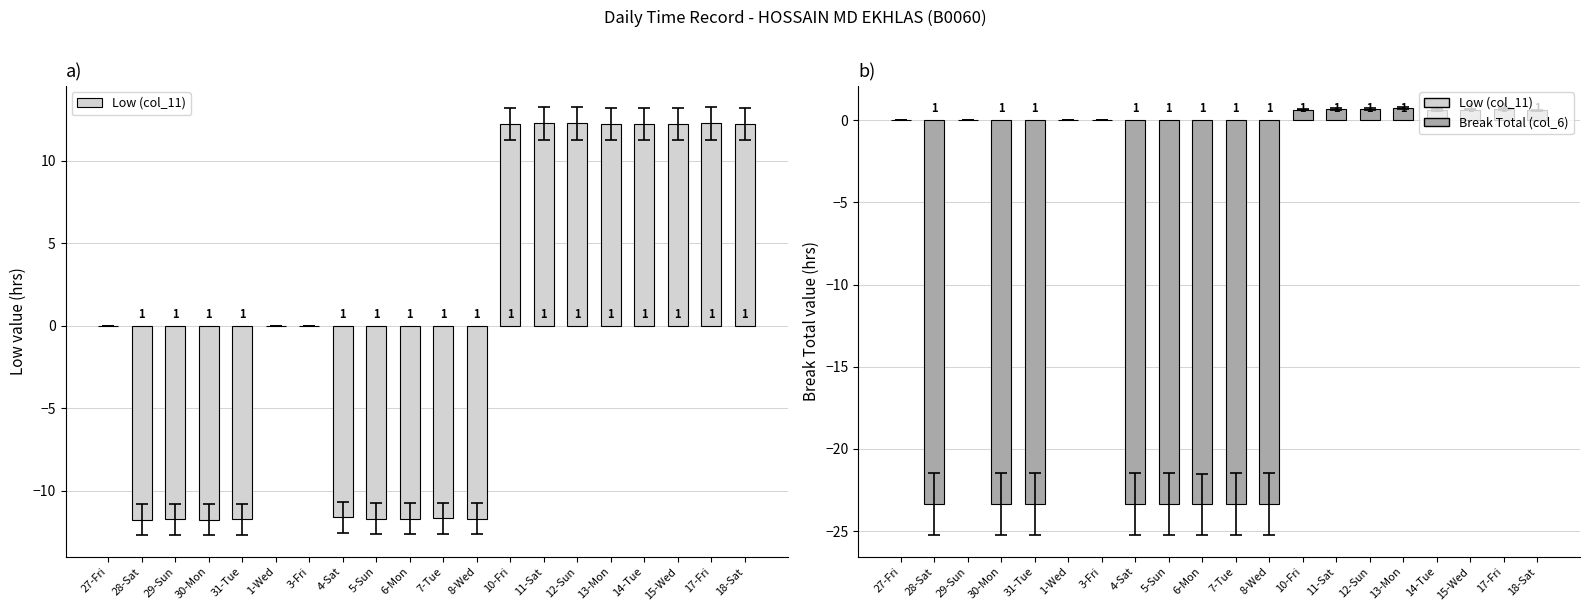

What position from the left is 8-Wed?

12